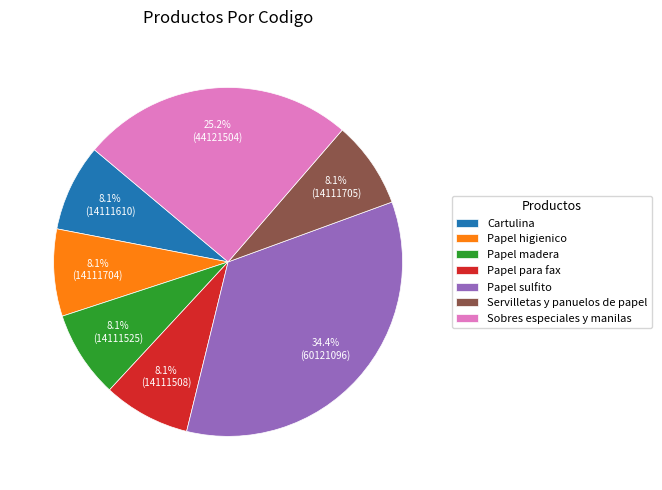

How many slices are in this pie chart?

7